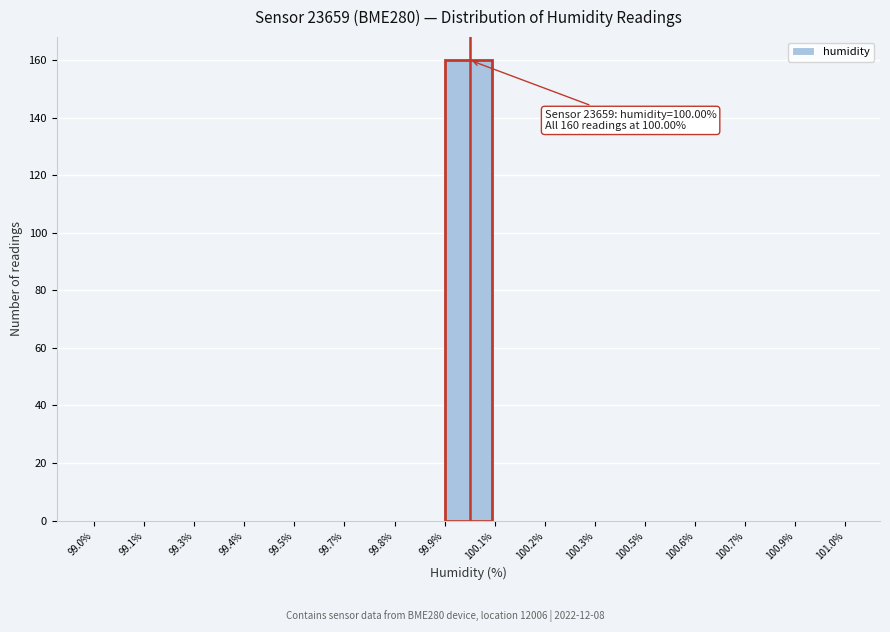

Reading left to right, transcribe all the data shown in this chart.

99.0%=0	99.1%=0	99.3%=0	99.4%=0	99.5%=0	99.7%=0	99.8%=0	99.9%=160	100.1%=0	100.2%=0	100.3%=0	100.5%=0	100.6%=0	100.7%=0	100.9%=0